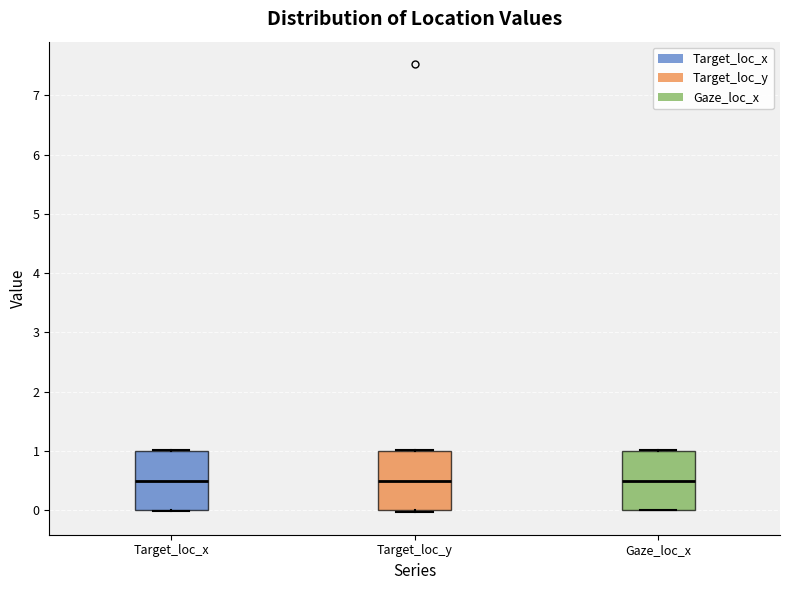

Reading left to right, read every box against the y-axis: the position of its median line, the range the box covers, and the ends of its whiskers. The values are not printed on the chart, so give them approximately, as read against the axis.

Target_loc_x: median 0.5, box 0.0 to 1.0, whiskers 0.0 to 1.0
Target_loc_y: median 0.5, box 0.0 to 1.0, whiskers 0.0 (just below the box's lower edge) to 1.0
Gaze_loc_x: median 0.5, box 0.0 to 1.0, whiskers 0.0 to 1.0